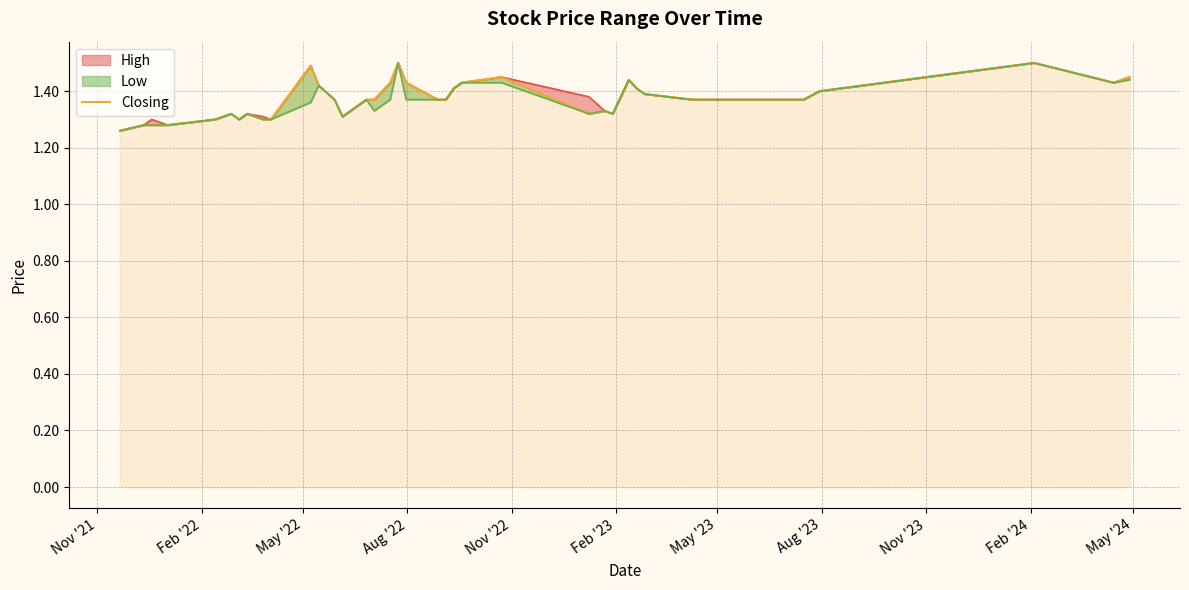

At which label is the value closest to 1?

Nov '21